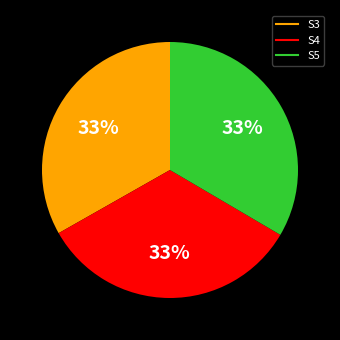

How many segments does this pie chart have?

3